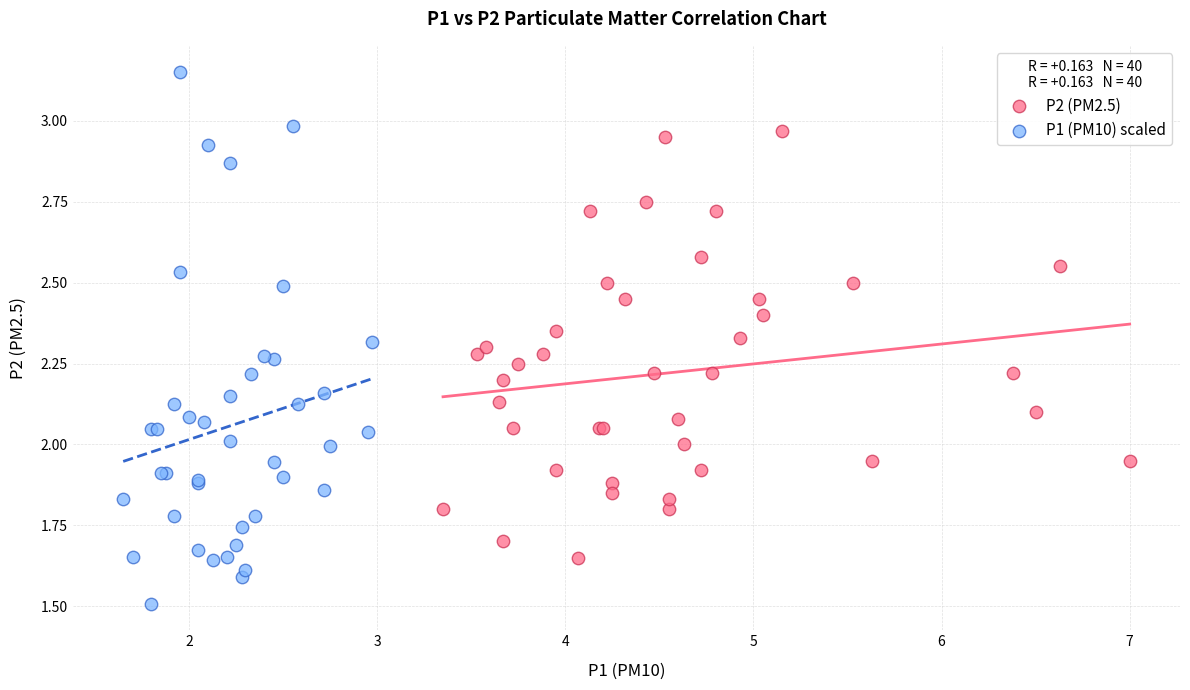

What are all the series names shown in the legend?

P2 (PM2.5), P1 (PM10) scaled